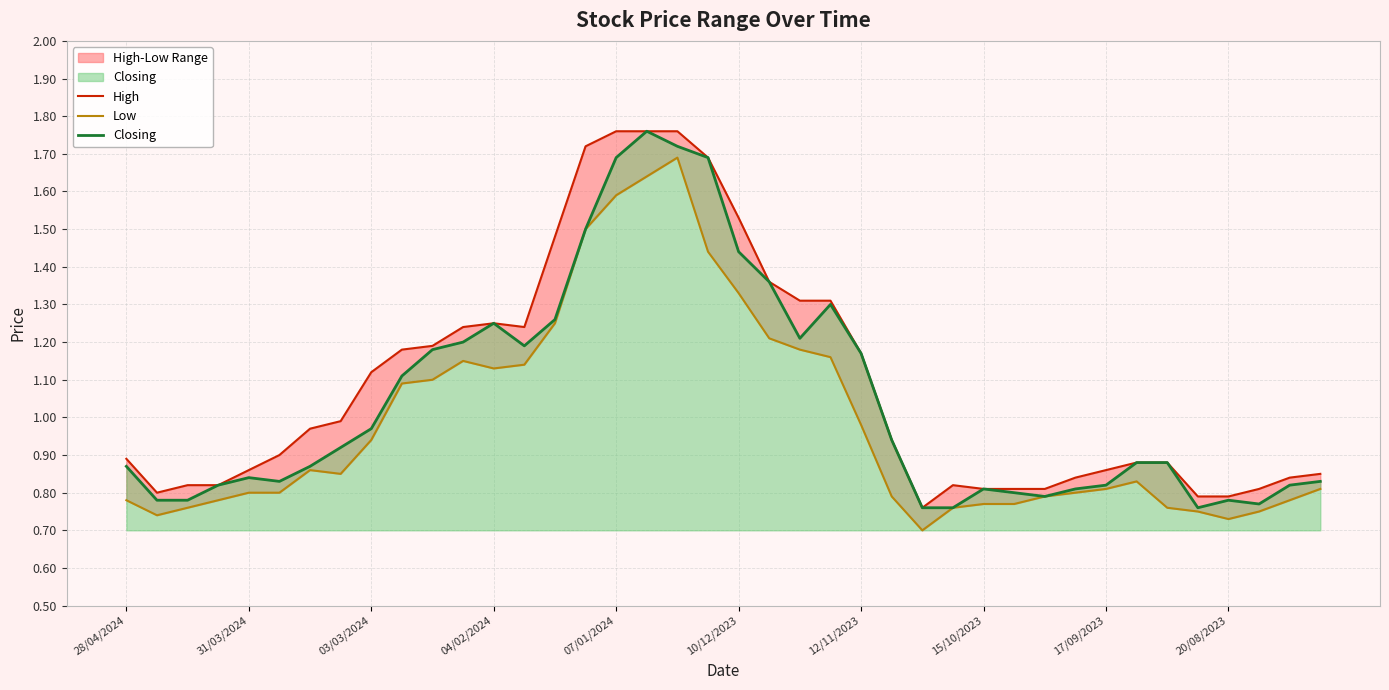

What is the sum of all Low values?

39.5